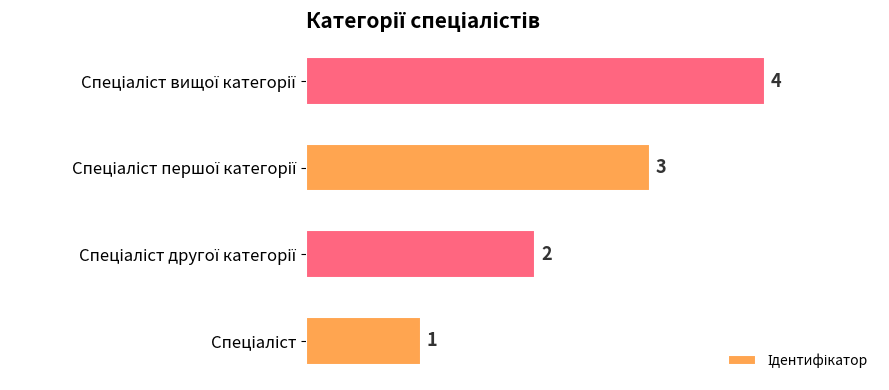

How many values are below 3?

2